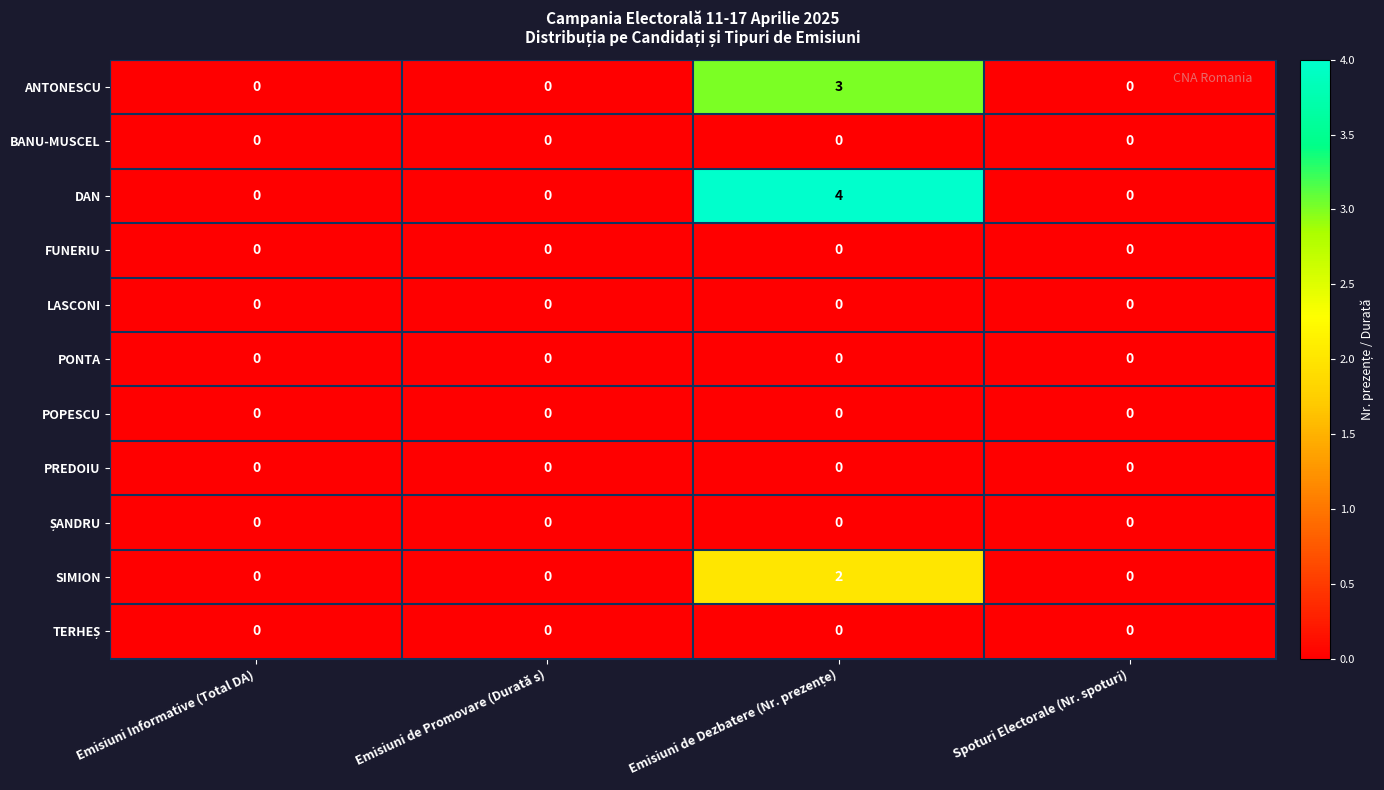

Which series has the largest total across all categories?

DAN